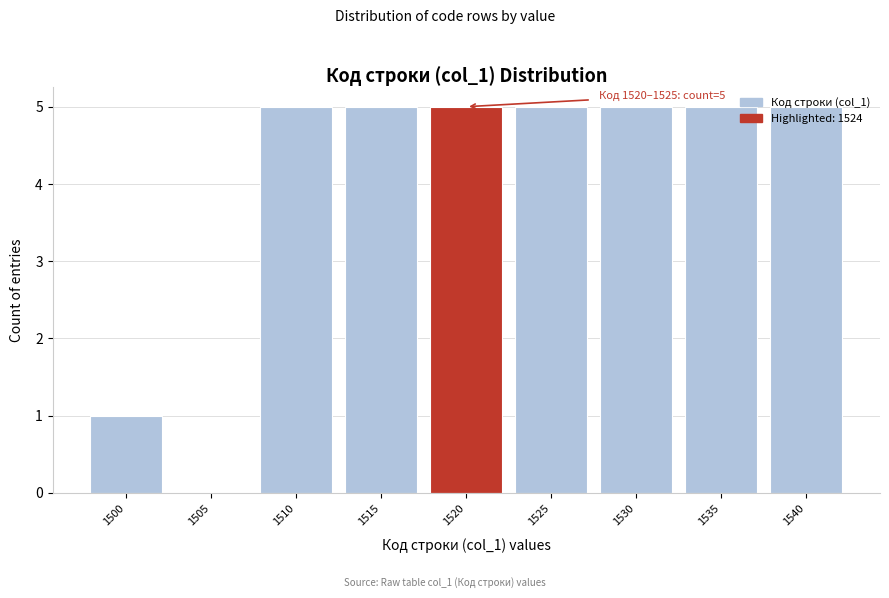

The chart shows a value of 1 at 1500. True or false?

True